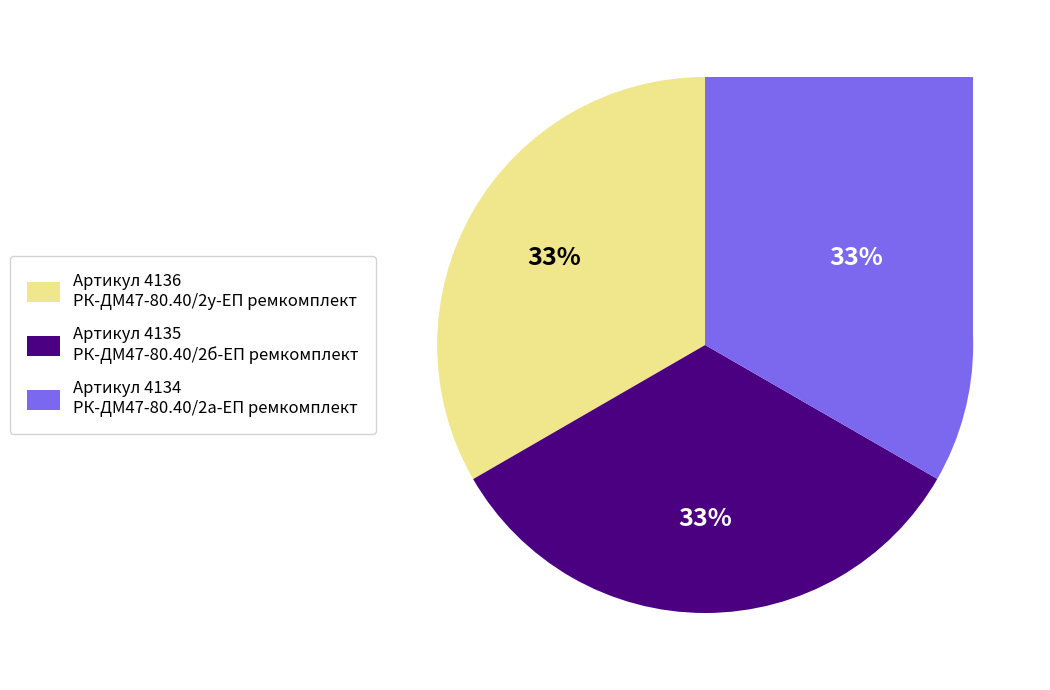

To the nearest percent, what percentage of the pie is РК-ДМ47-80.40/2у-ЕП ремкомплект?

33%